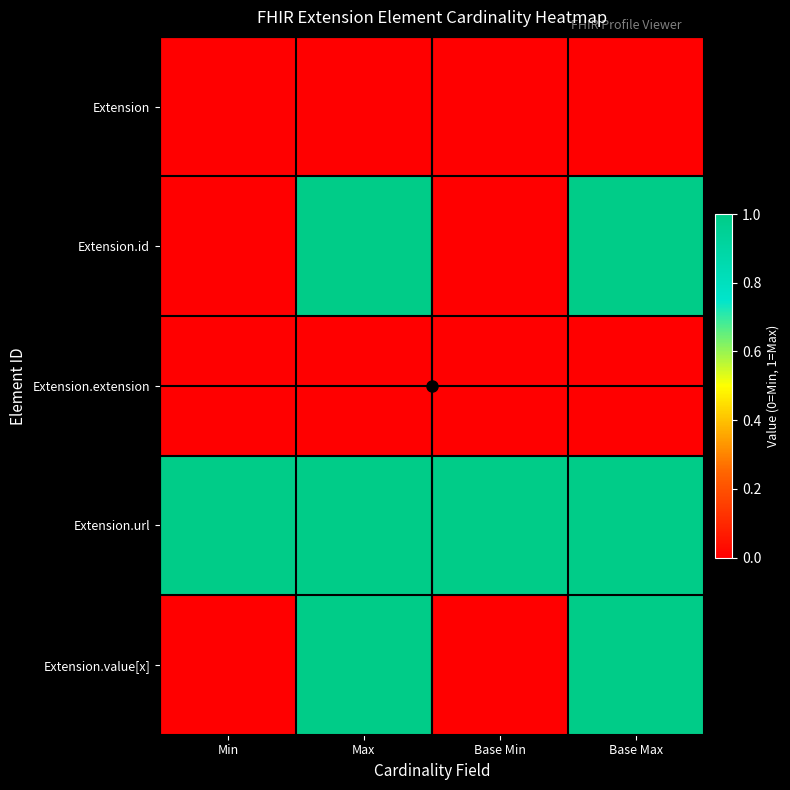

Reading left to right, transcribe all the data shown in this chart.

Extension: Min=0	Max=0	Base Min=0	Base Max=0
Extension.id: Min=0	Max=1	Base Min=0	Base Max=1
Extension.extension: Min=0	Max=0	Base Min=0	Base Max=0
Extension.url: Min=1	Max=1	Base Min=1	Base Max=1
Extension.value[x]: Min=0	Max=1	Base Min=0	Base Max=1